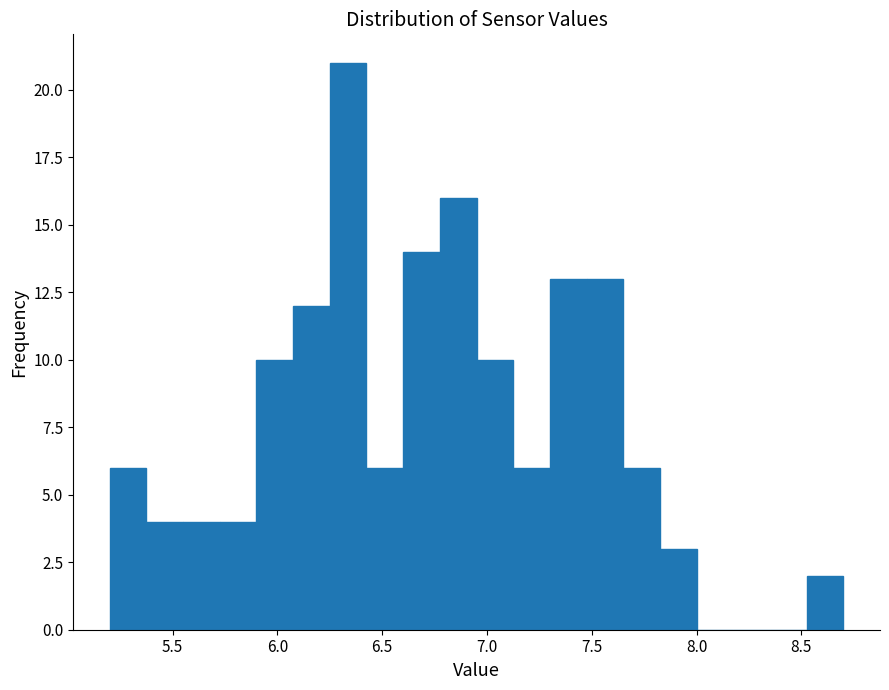

Read against the x-axis, roughly where is the centre of the tallest bar?

6.35